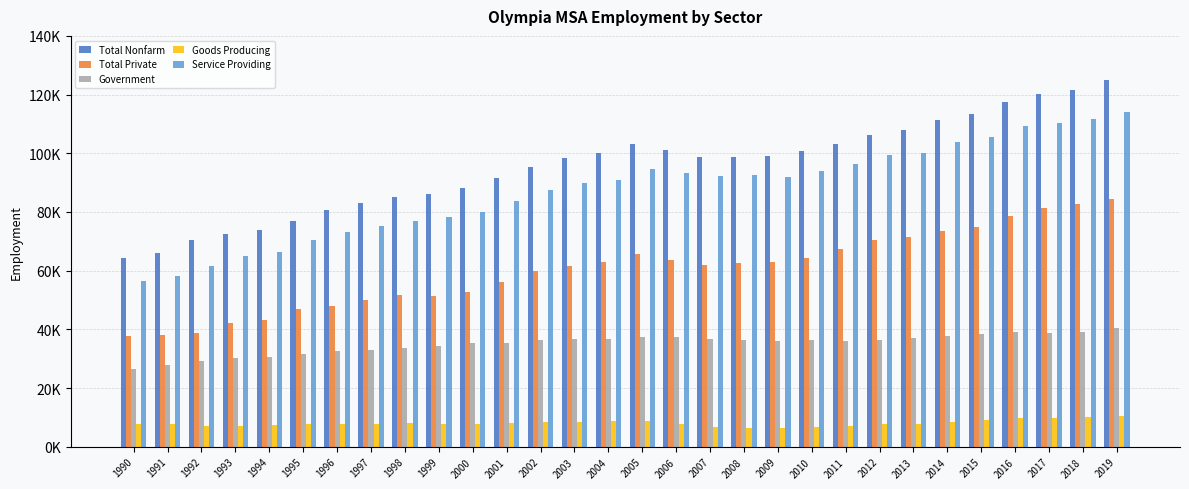

What are all the series names shown in the legend?

Total Nonfarm, Total Private, Government, Goods Producing, Service Providing